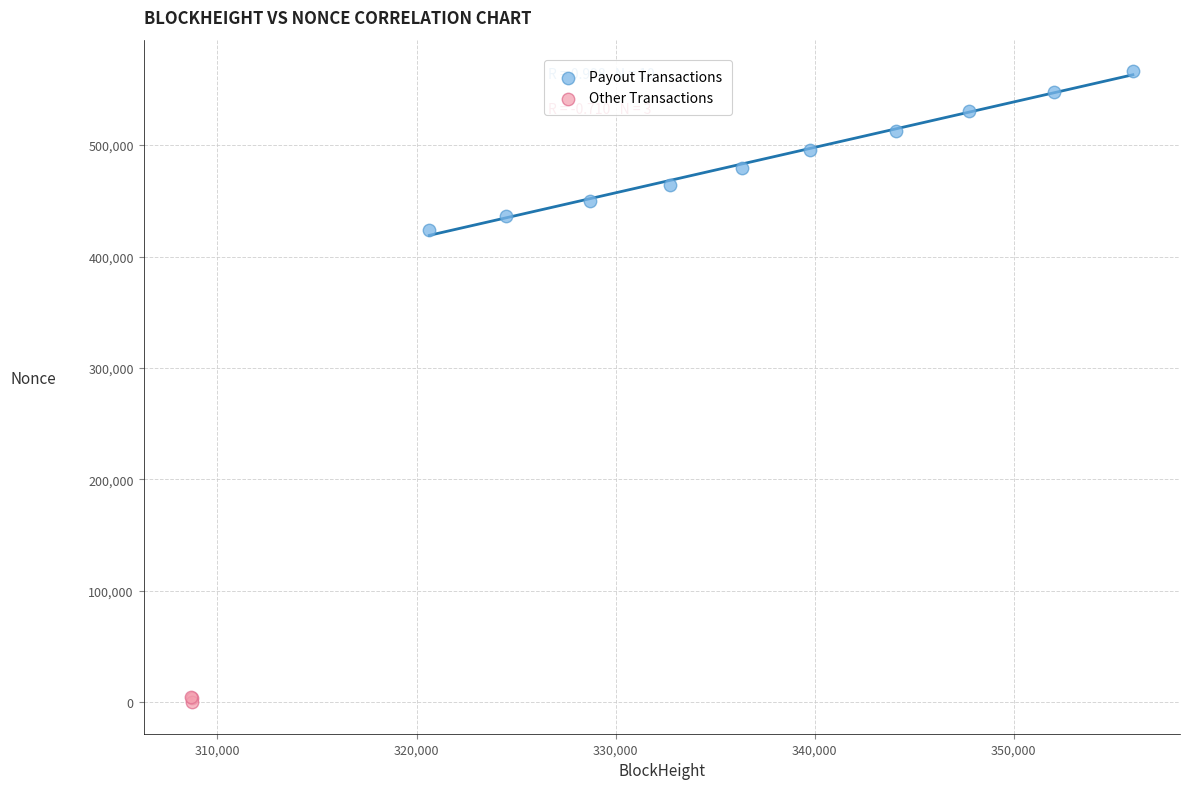

Which series reaches the maximum Y coordinate?

Payout Transactions